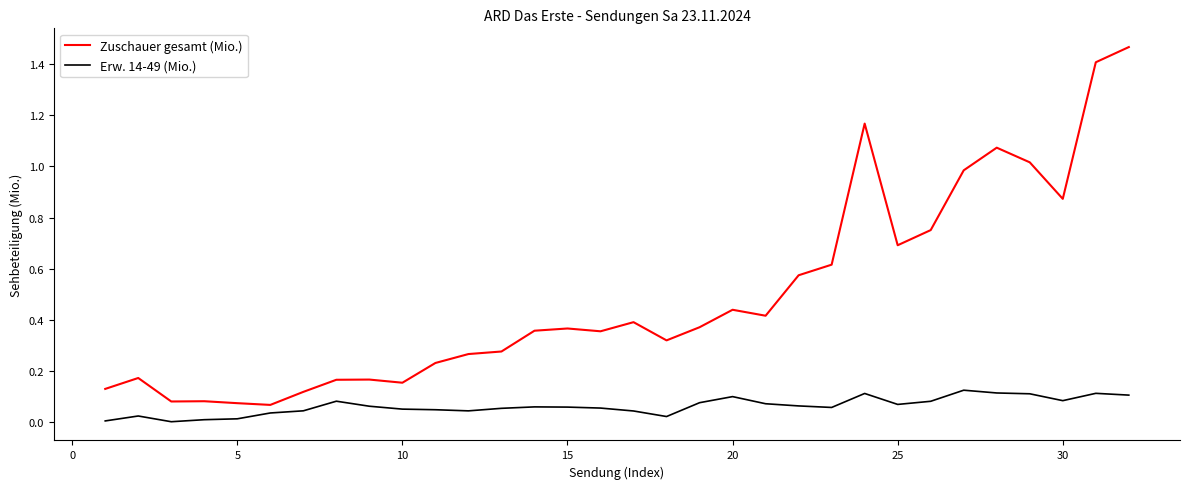

How many lines are shown in the chart?

2